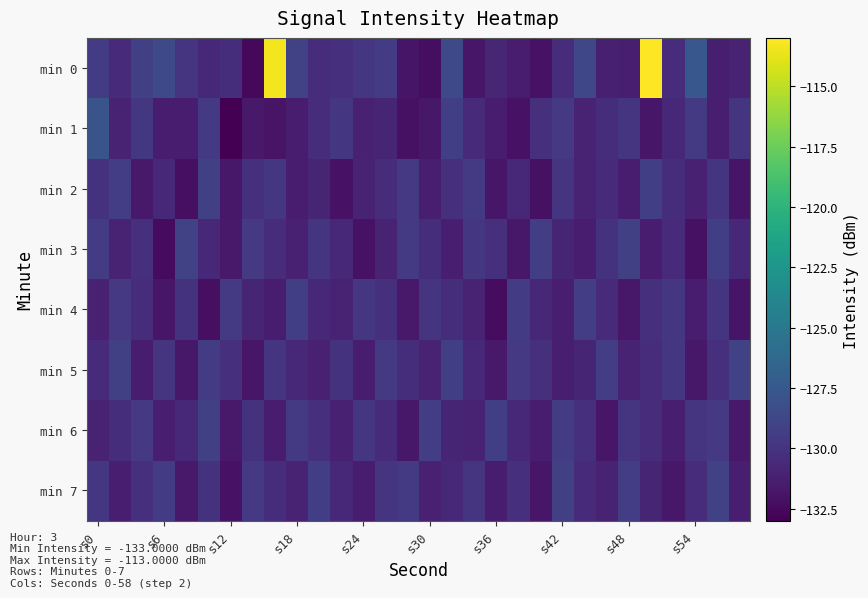

Which series has the largest total across all categories?

min 0